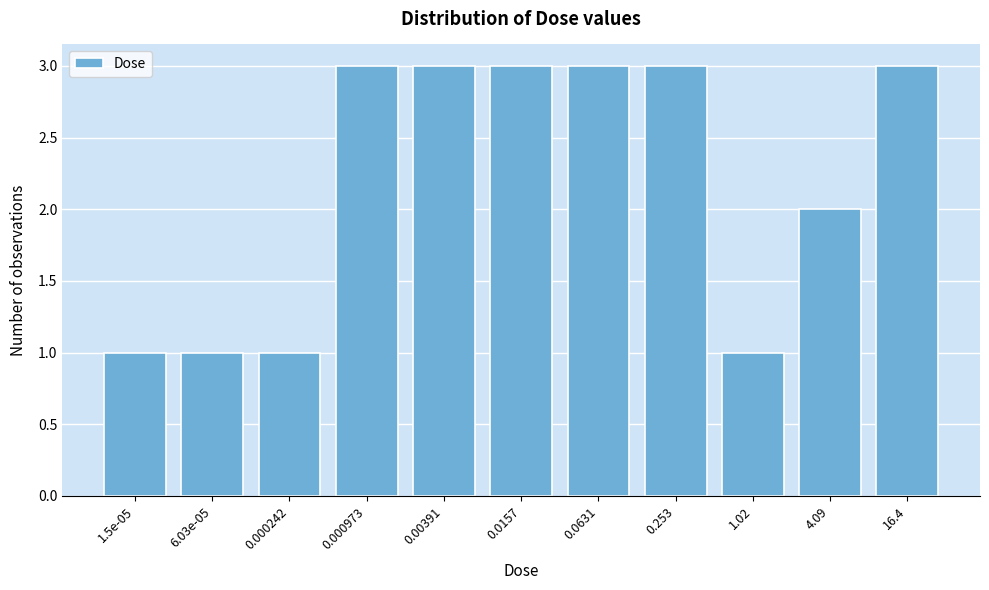

Reading left to right, what are all the values shown in this chart?

1	1	1	3	3	3	3	3	1	2	3